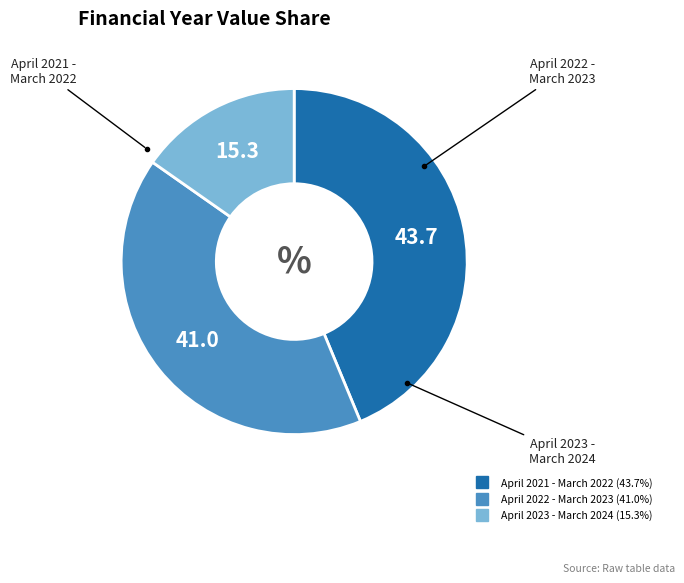

Between April 2023 - March 2024 and April 2022 - March 2023, which is larger?

April 2022 - March 2023